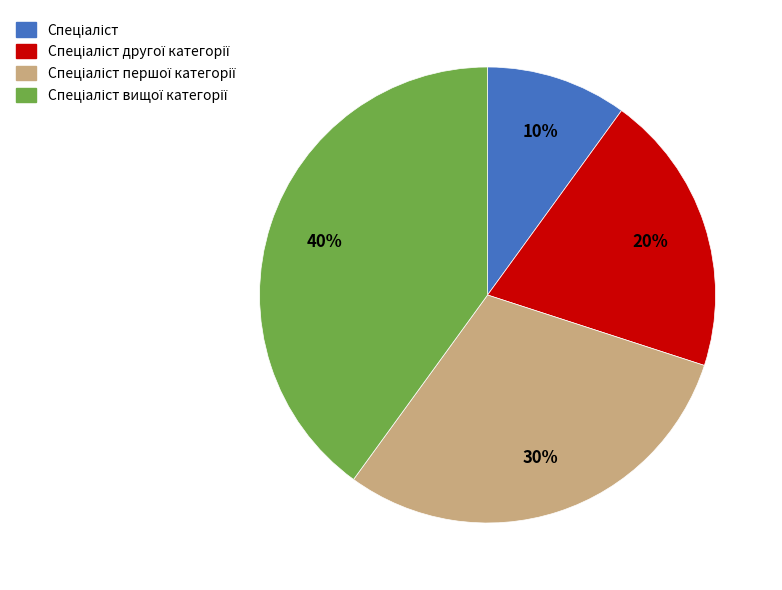

Does any single category account for the majority?

No